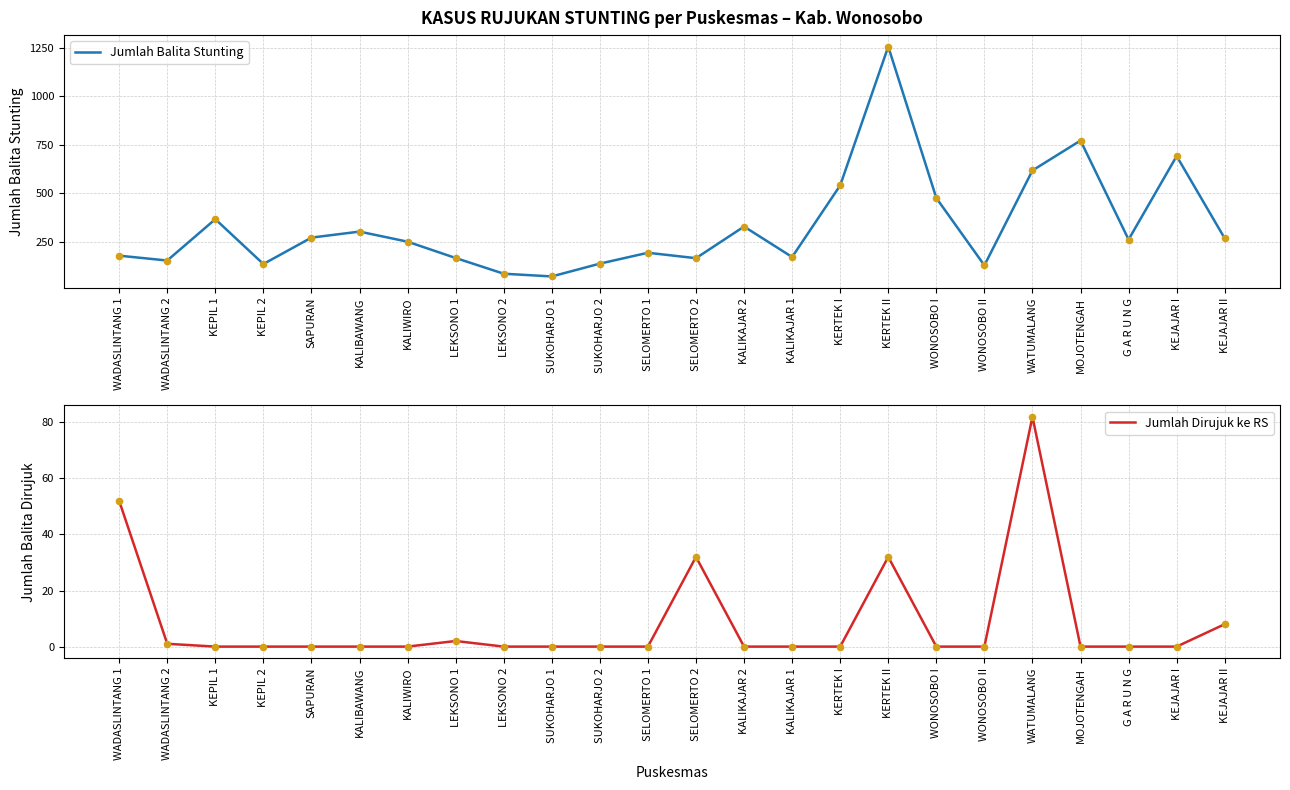

Is the value of Jumlah Dirujuk ke RS at KALIKAJAR 2 greater than the value of Jumlah Balita Stunting at KEJAJAR I?

No